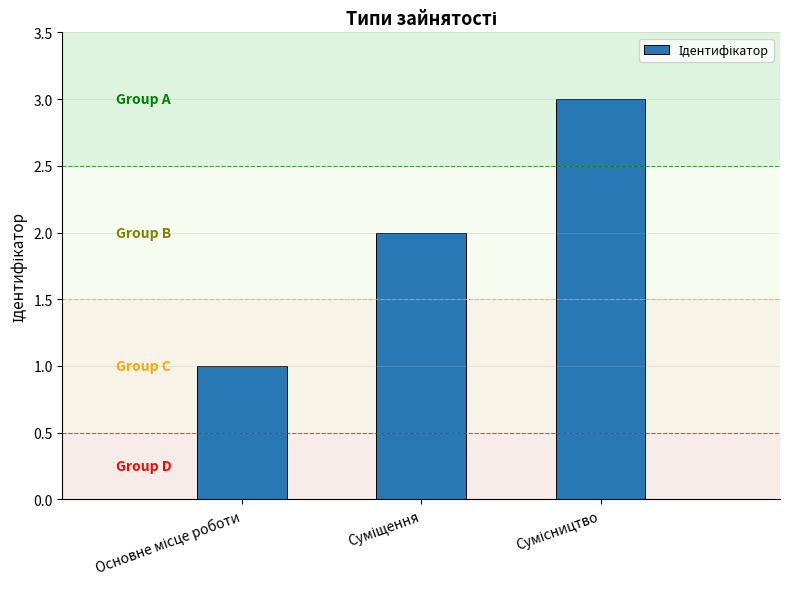

What is the sum of all values?

6